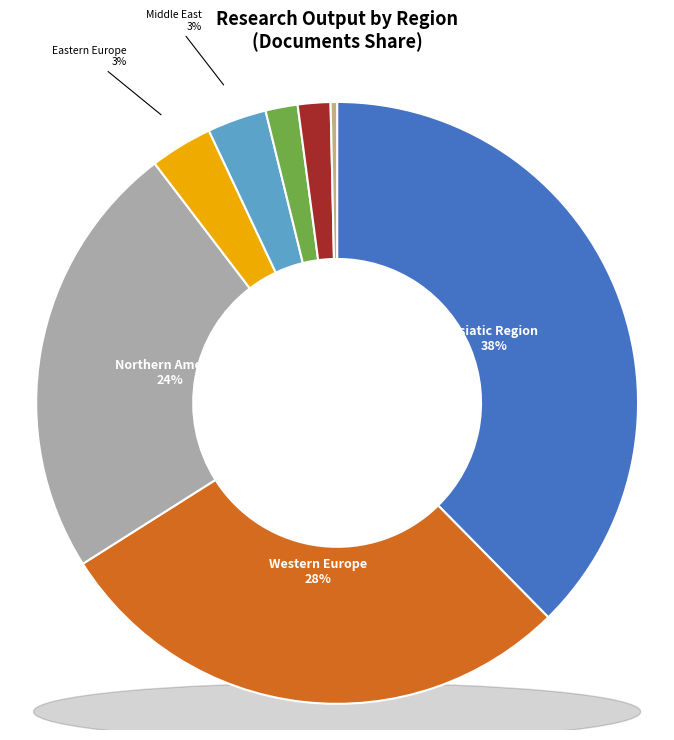

How many segments does this pie chart have?

8